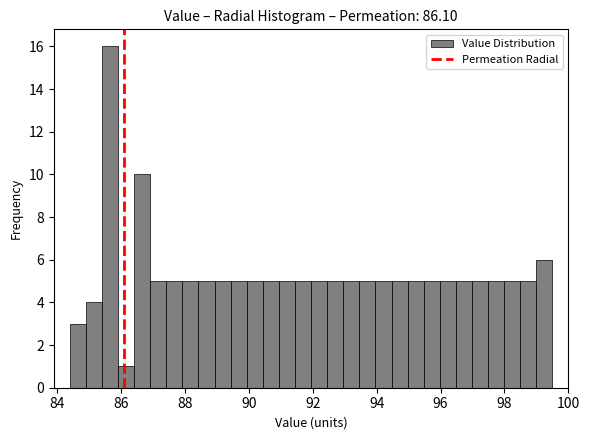

Around what value on the x-axis is the tallest bar? Give the approximate position of its centre, as read against the axis.

85.6